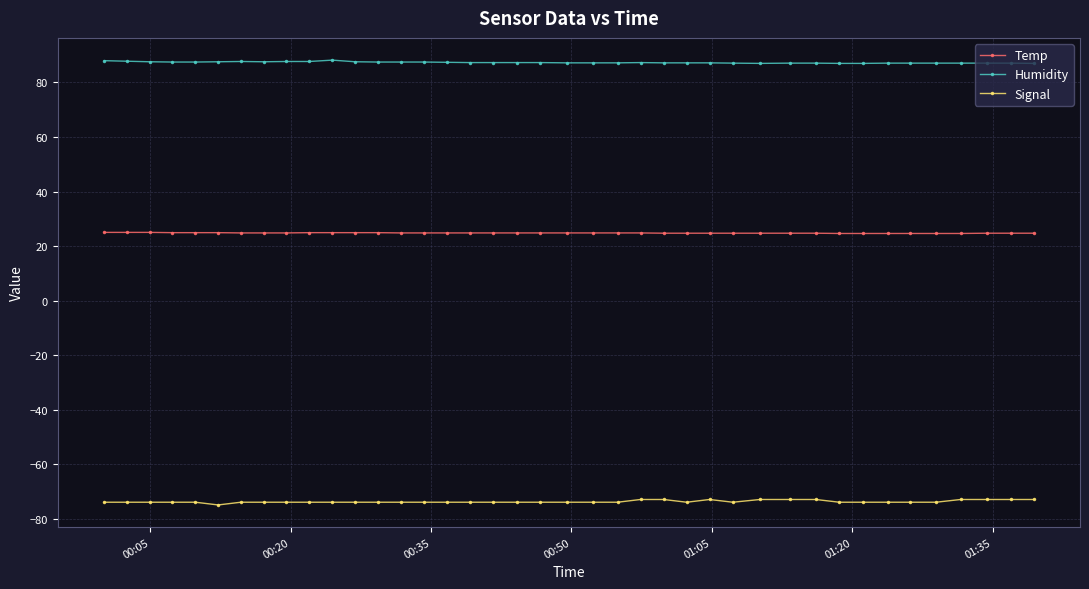

True or false: Signal and Humidity intersect in this chart.

False